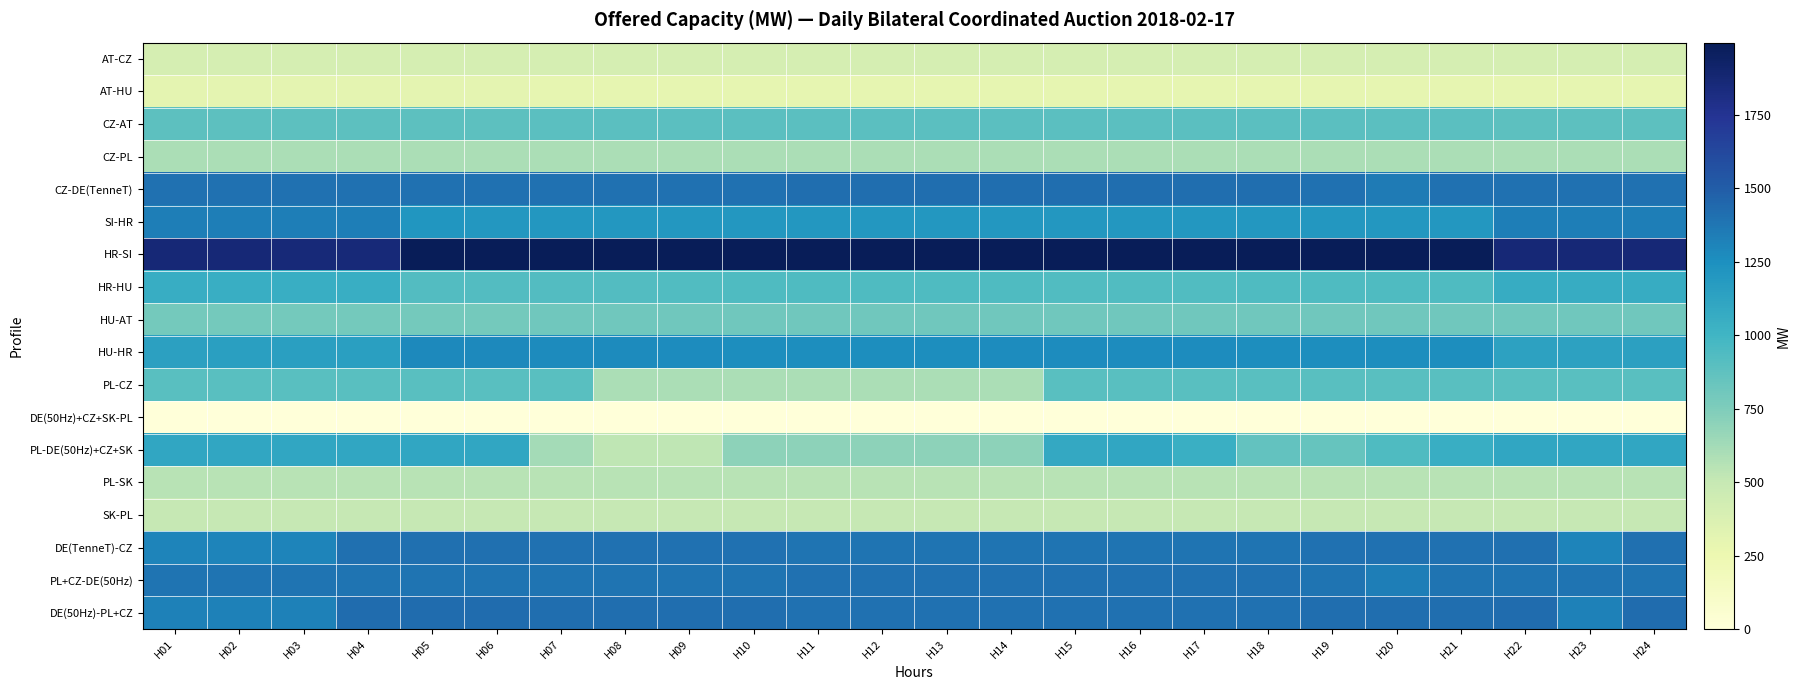

At H24, list the series in order from smallest to largest.

DE(50Hz)+CZ+SK-PL, AT-HU, AT-CZ, SK-PL, PL-SK, CZ-PL, HU-AT, CZ-AT, PL-CZ, HR-HU, PL-DE(50Hz)+CZ+SK, HU-HR, SI-HR, PL+CZ-DE(50Hz), CZ-DE(TenneT), DE(TenneT)-CZ, DE(50Hz)-PL+CZ, HR-SI